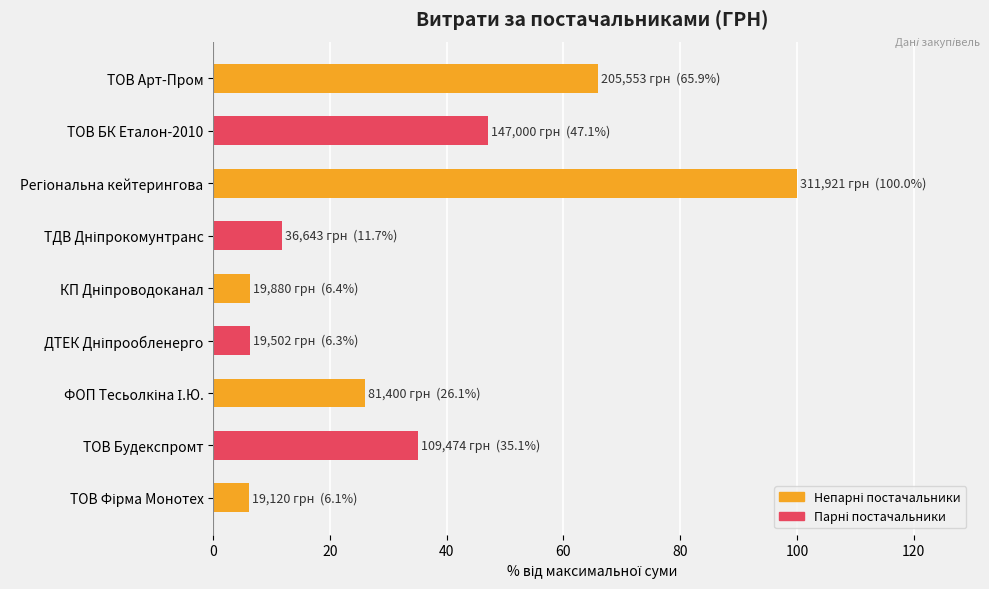

What is the minimum value shown in the chart?

6.1